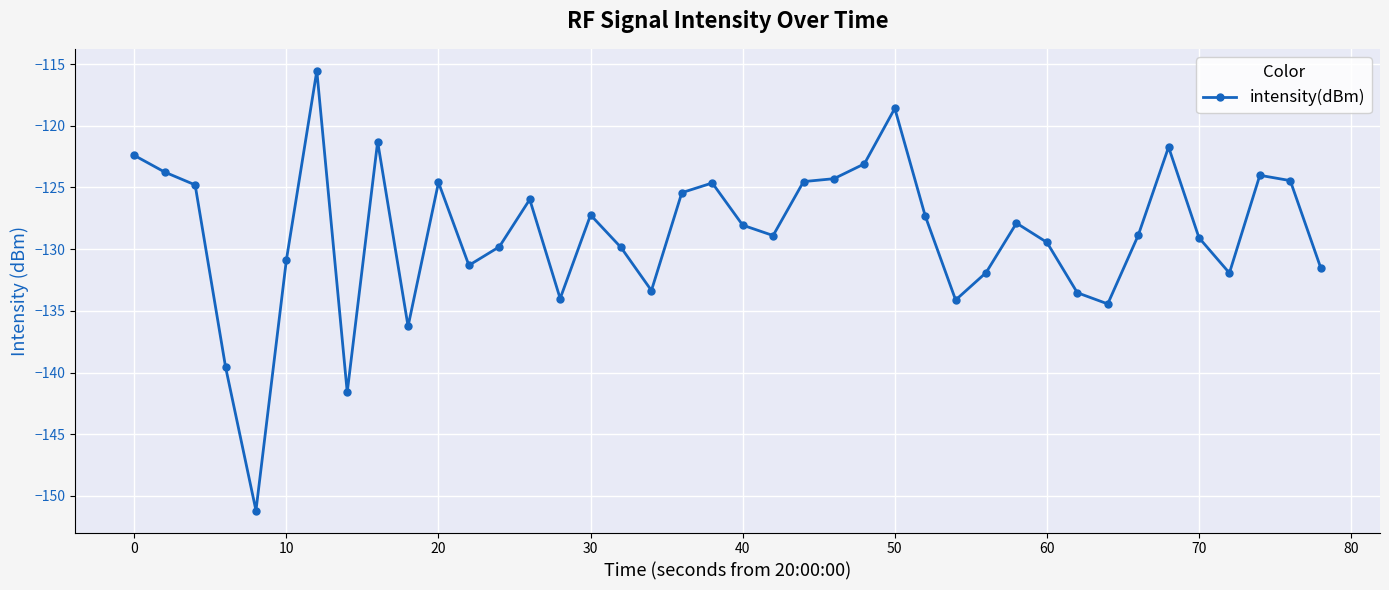

What is the value of the 8th point from the left?

-141.6